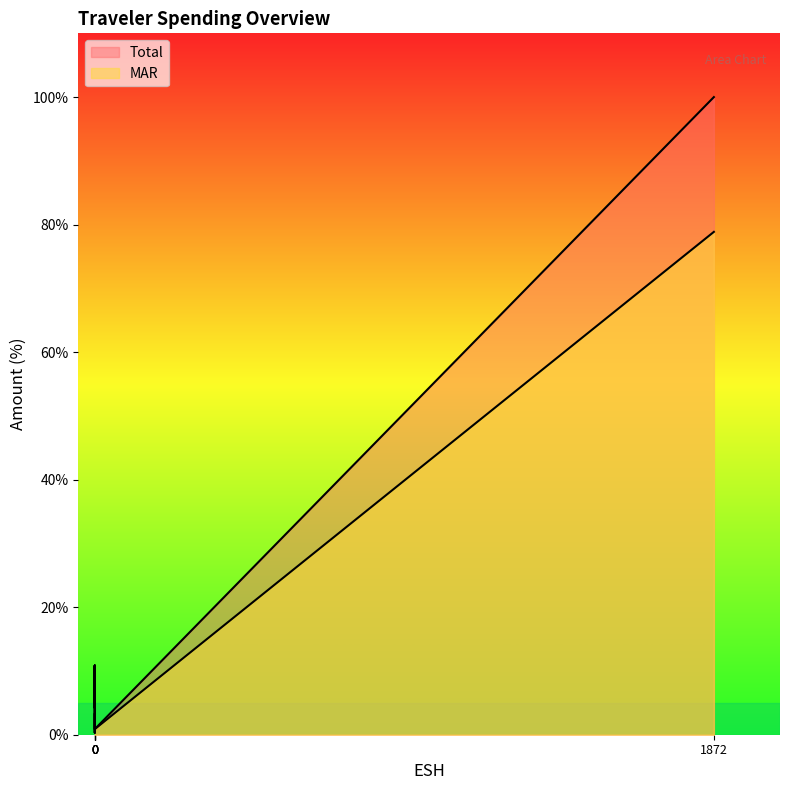

Reading left to right, transcribe all the data shown in this chart.

Total: 3.2	0.3	10.8	4.2	10.8	0.9	100.0
MAR: 3.2	0.3	10.8	4.2	10.8	0.9	78.9